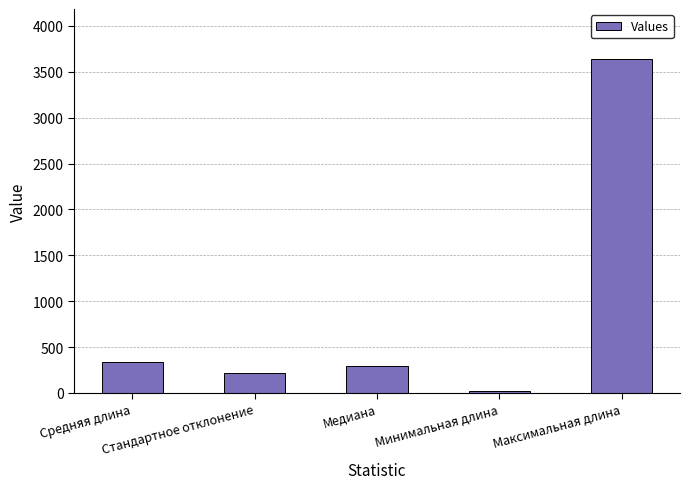

What is the label of the 3rd bar from the right?

Медиана